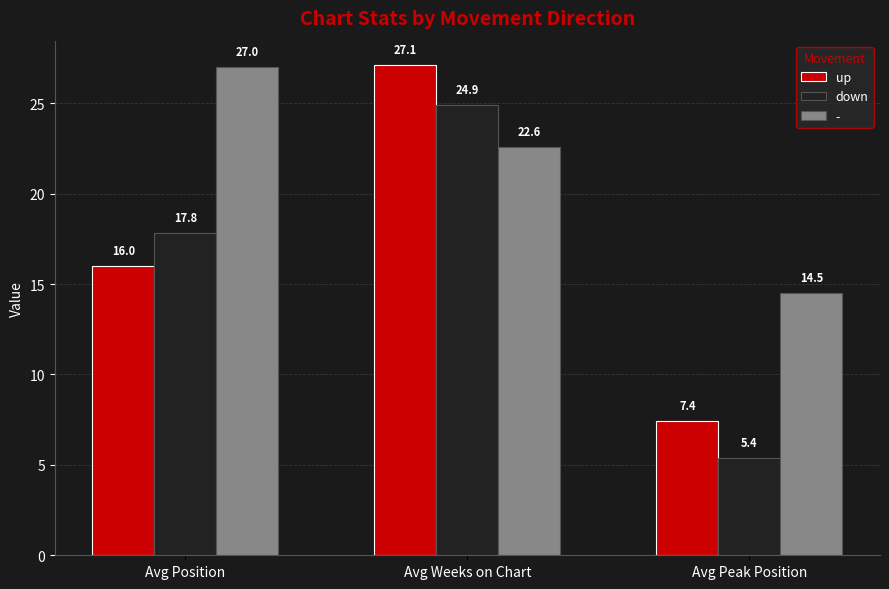

How many bars are there in each group?

3